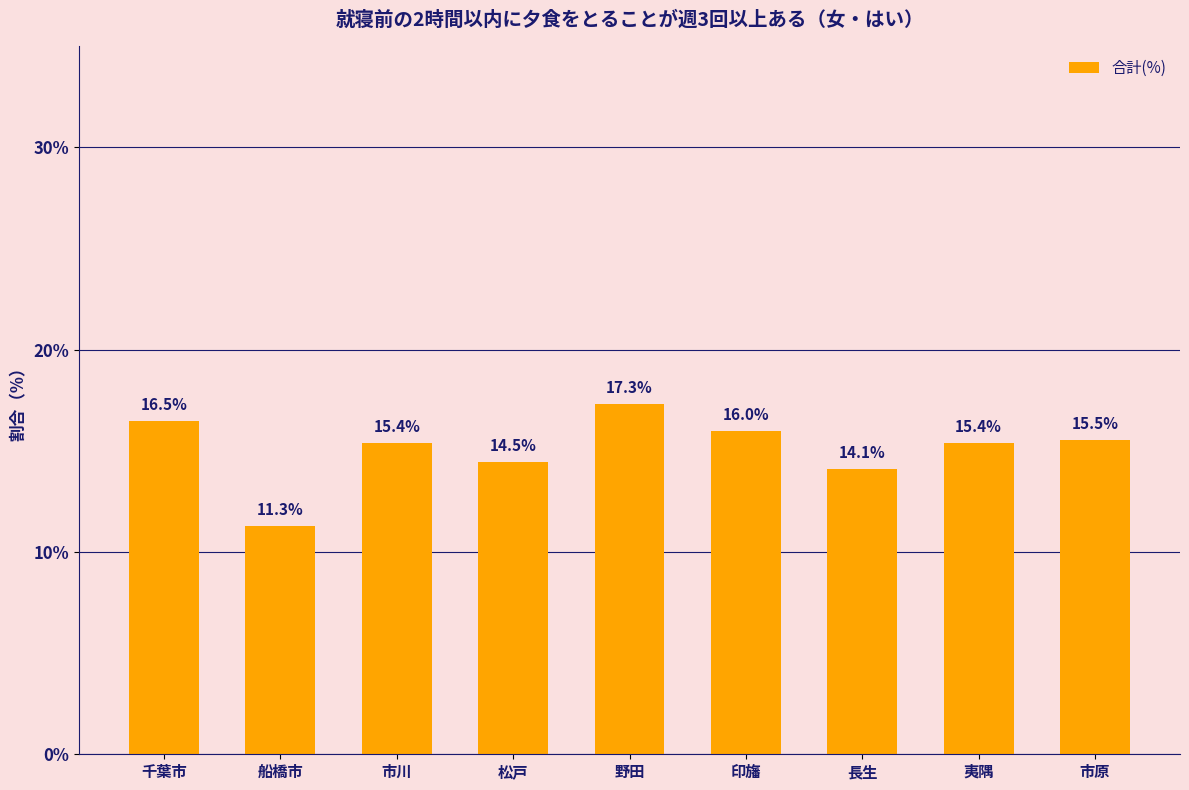

What is the minimum value shown in the chart?

11.3